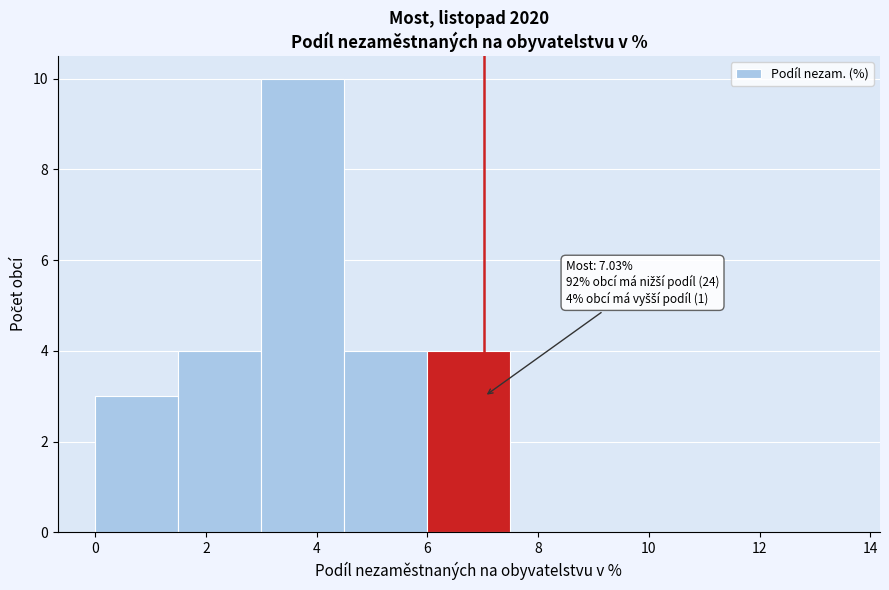

Over which range of the x-axis is the bar tallest?

3.0 to 4.5